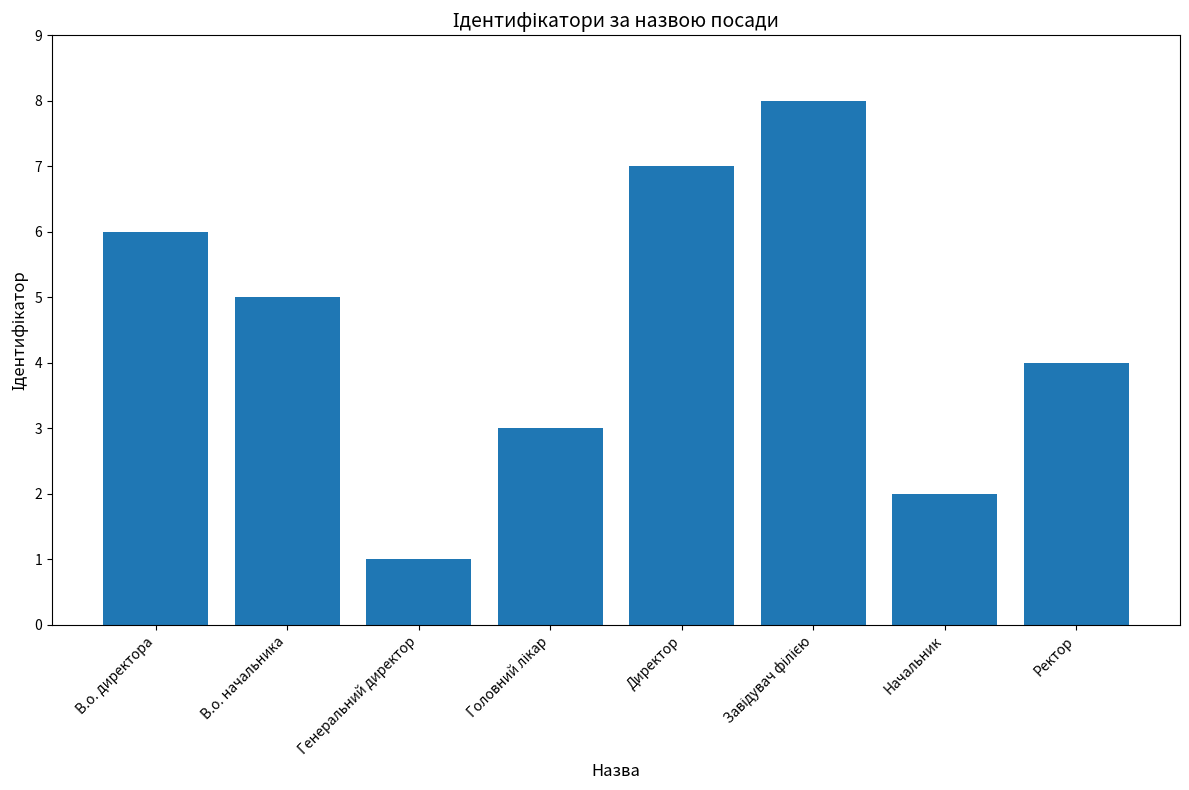

True or false: the data shows 1 at Генеральний директор.

True